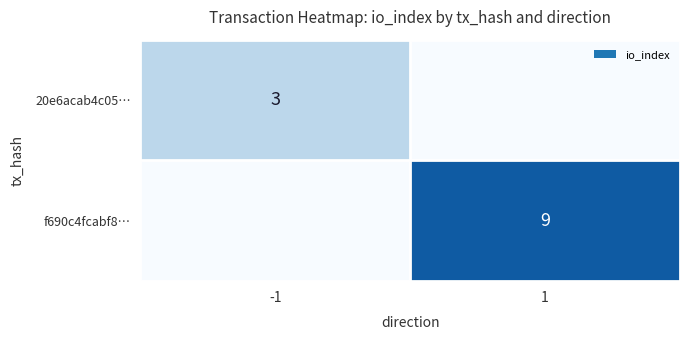

At which category does the chart reach its peak across all series?

1